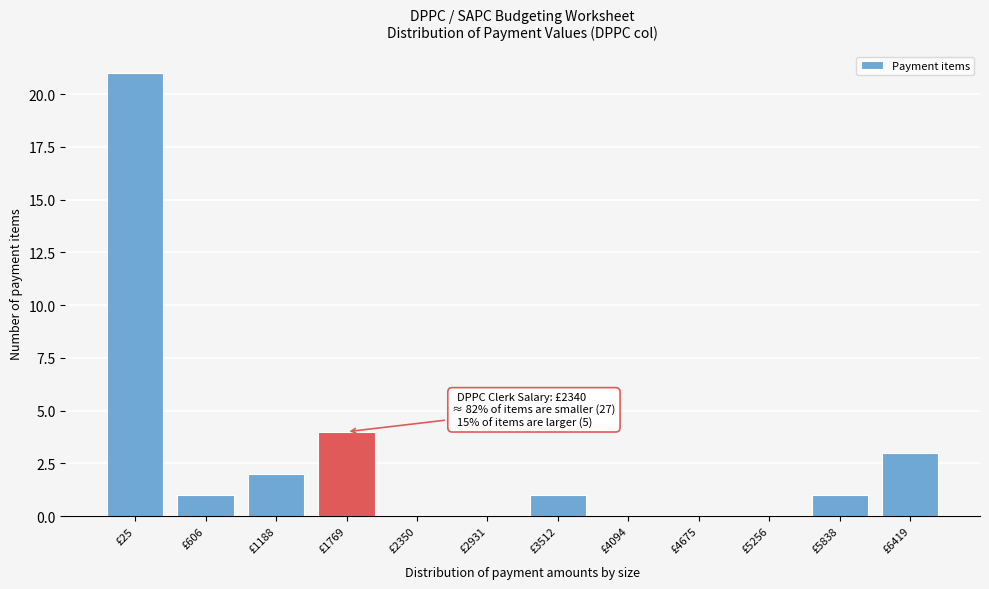

Reading right to left, list all the values displayed in this chart.

£6419=3	£5838=1	£5256=0	£4675=0	£4094=0	£3512=1	£2931=0	£2350=0	£1769=4	£1188=2	£606=1	£25=21